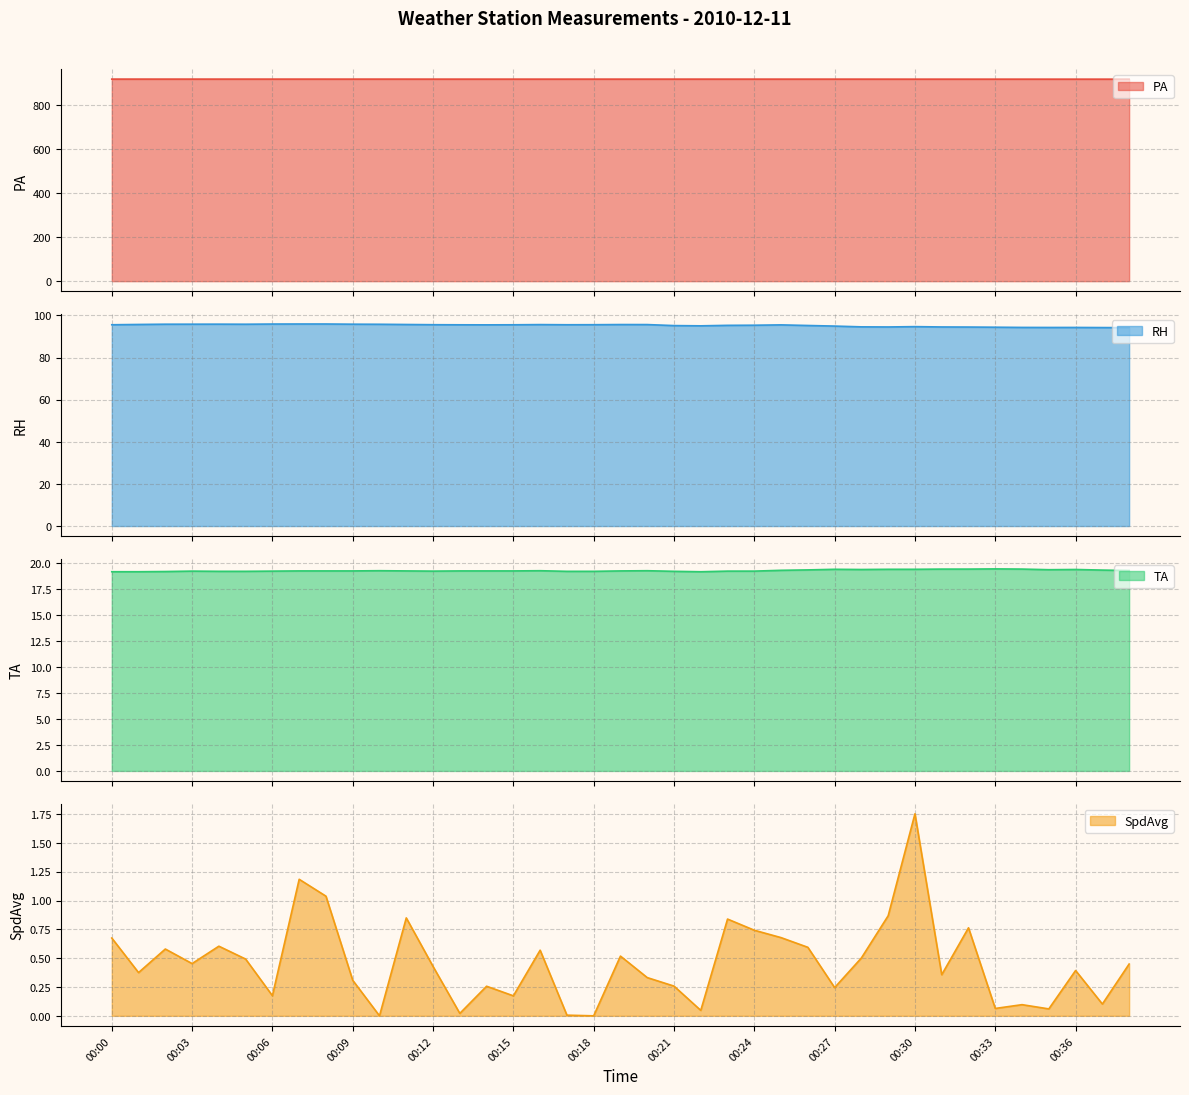

True or false: RH has more than 2 interior local peaks.

True